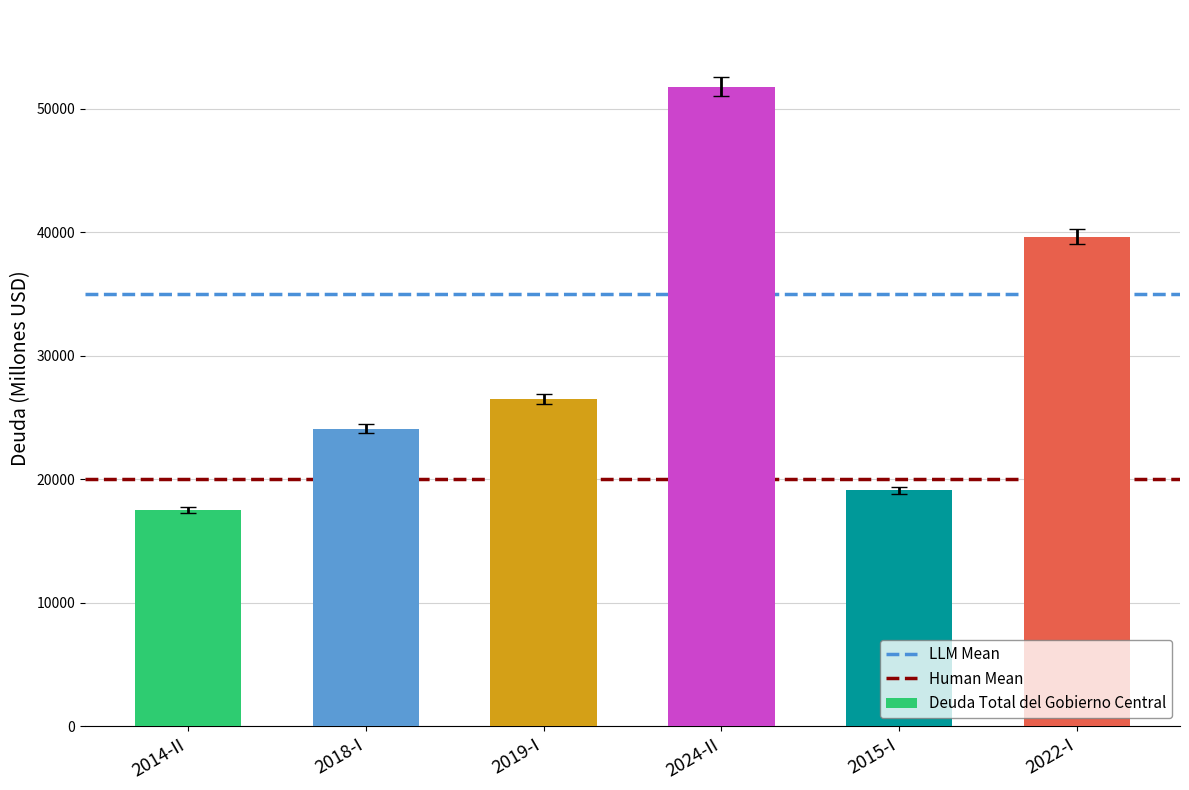

Rank the categories by value from lowest to highest.

2014-II, 2015-I, 2018-I, 2019-I, 2022-I, 2024-II